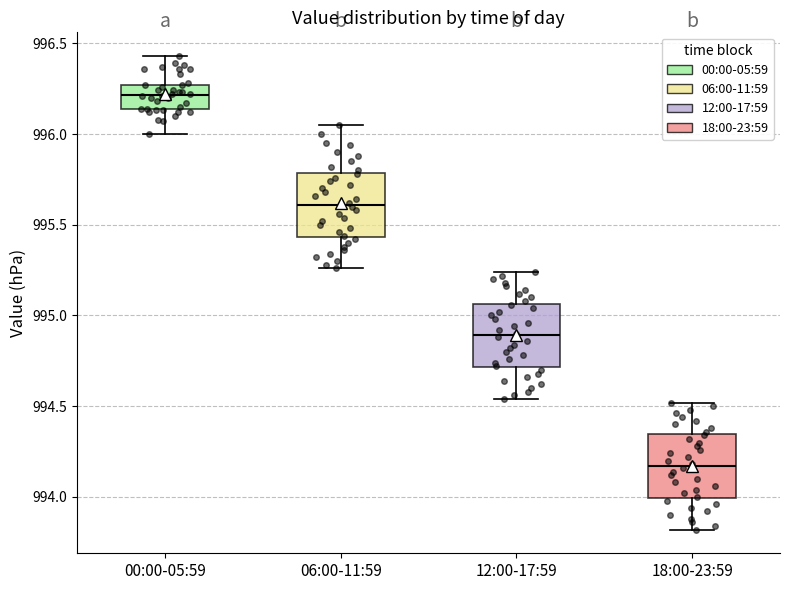

Where does the upper whisker of the box for 06:00-11:59 end on the y-axis? The values are not printed on the chart, so give them approximately, as read against the axis.

996.05